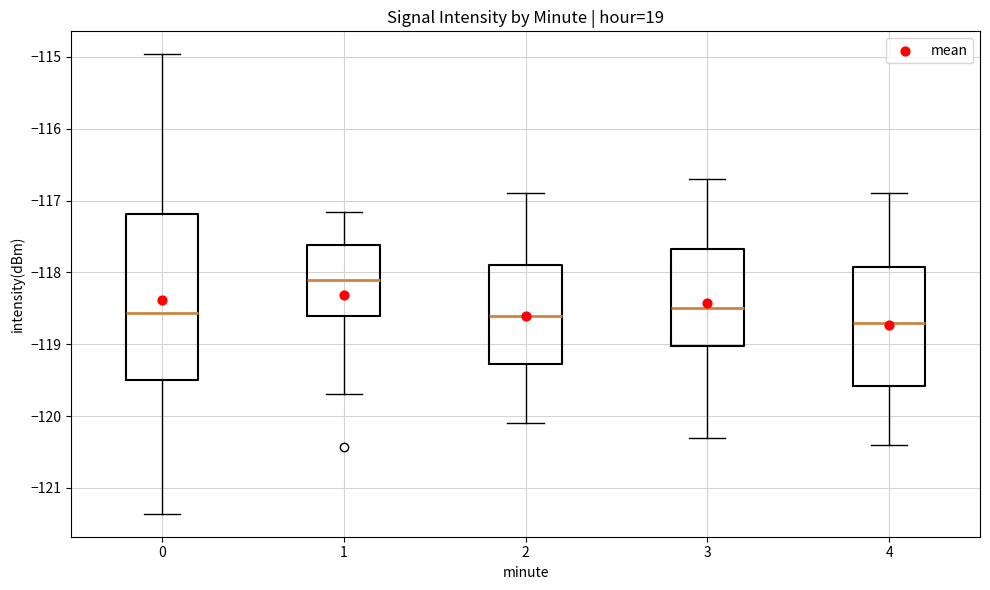

Reading left to right, transcribe this box plot: for each box, give where its median line is, the range the box spans, and where its two whiskers end, as read against the y-axis. The values are not printed on the chart, so give them approximately, as read against the axis.

0: median -118.6, box -119.5 to -117.2, whiskers -121.4 to -115.0
1: median -118.1, box -118.6 to -117.6, whiskers -119.7 to -117.2
2: median -118.6, box -119.3 to -117.9, whiskers -120.1 to -116.9
3: median -118.5, box -119.0 to -117.7, whiskers -120.3 to -116.7
4: median -118.7, box -119.6 to -117.9, whiskers -120.4 to -116.9